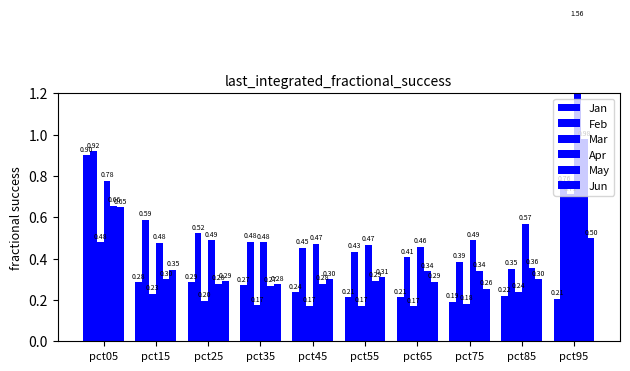

Reading left to right, extract all data points from this chart.

Jan: 0.9	0.3	0.3	0.3	0.2	0.2	0.2	0.2	0.2	0.2
Feb: 0.9	0.6	0.5	0.5	0.5	0.4	0.4	0.4	0.4	0.8
Mar: 0.5	0.2	0.2	0.2	0.2	0.2	0.2	0.2	0.2	0.7
Apr: 0.8	0.5	0.5	0.5	0.5	0.5	0.5	0.5	0.6	1.6
May: 0.7	0.3	0.3	0.3	0.3	0.3	0.3	0.3	0.4	1.0
Jun: 0.6	0.3	0.3	0.3	0.3	0.3	0.3	0.3	0.3	0.5